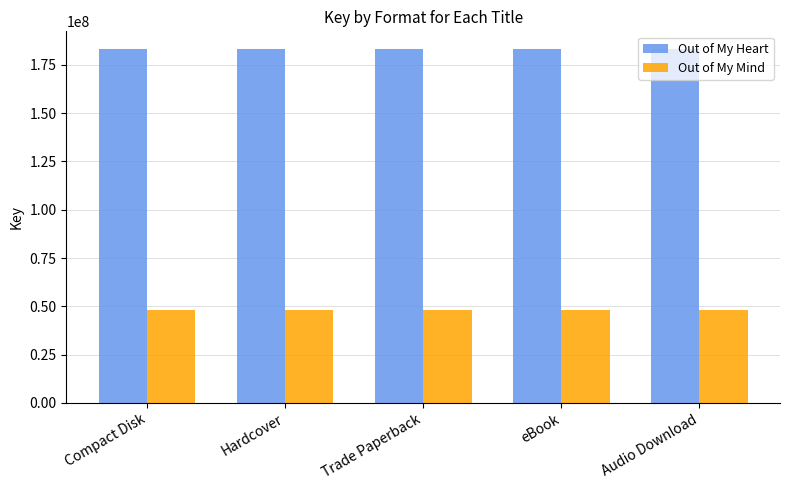

How many data points does each series have?

5